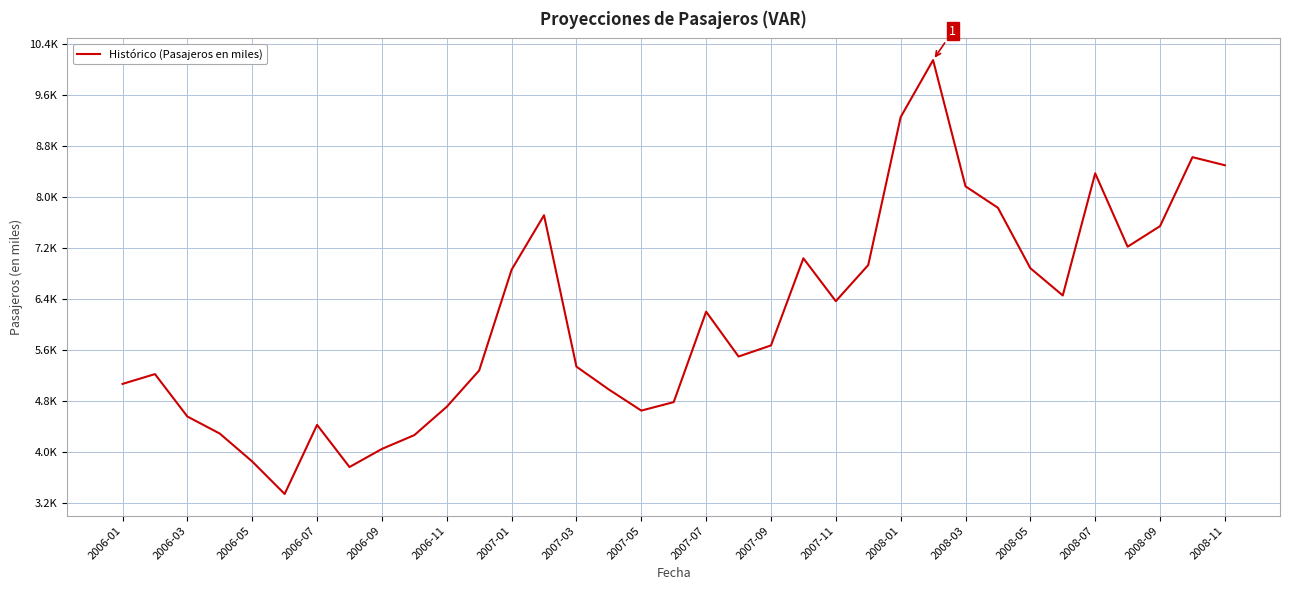

At which label is the value closest to 6?

2007-07